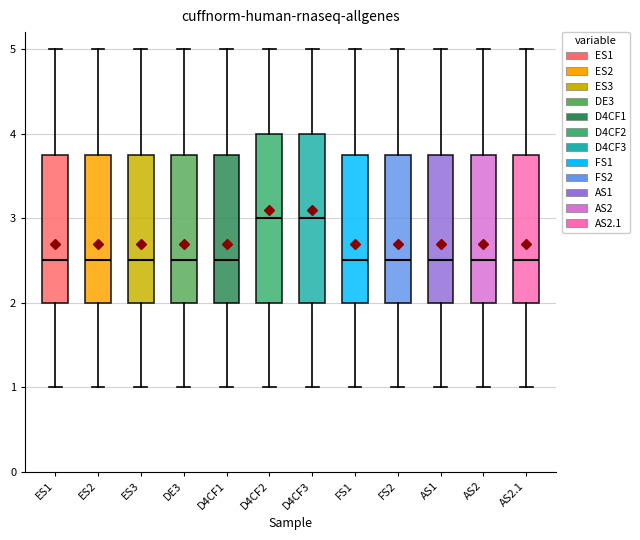

Reading left to right, read every box against the y-axis: the position of its median line, the range the box covers, and the ends of its whiskers. The values are not printed on the chart, so give them approximately, as read against the axis.

ES1: median 2.5, box 2.0 to 3.8, whiskers 1.0 to 5.0
ES2: median 2.5, box 2.0 to 3.8, whiskers 1.0 to 5.0
ES3: median 2.5, box 2.0 to 3.8, whiskers 1.0 to 5.0
DE3: median 2.5, box 2.0 to 3.8, whiskers 1.0 to 5.0
D4CF1: median 2.5, box 2.0 to 3.8, whiskers 1.0 to 5.0
D4CF2: median 3.0, box 2.0 to 4.0, whiskers 1.0 to 5.0
D4CF3: median 3.0, box 2.0 to 4.0, whiskers 1.0 to 5.0
FS1: median 2.5, box 2.0 to 3.8, whiskers 1.0 to 5.0
FS2: median 2.5, box 2.0 to 3.8, whiskers 1.0 to 5.0
AS1: median 2.5, box 2.0 to 3.8, whiskers 1.0 to 5.0
AS2: median 2.5, box 2.0 to 3.8, whiskers 1.0 to 5.0
AS2.1: median 2.5, box 2.0 to 3.8, whiskers 1.0 to 5.0